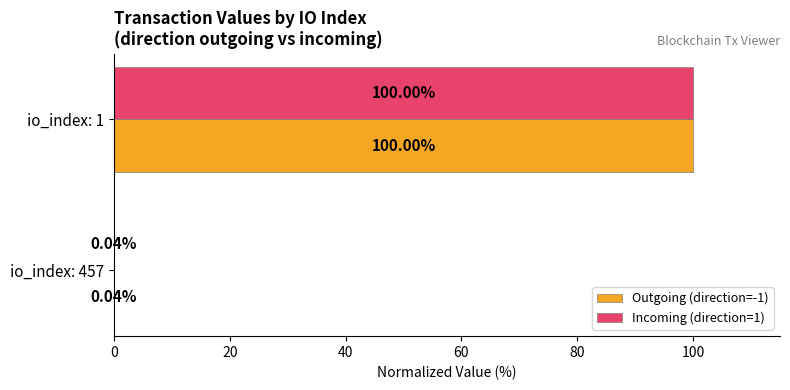

What is the total value across all series at io_index: 1?

200.0